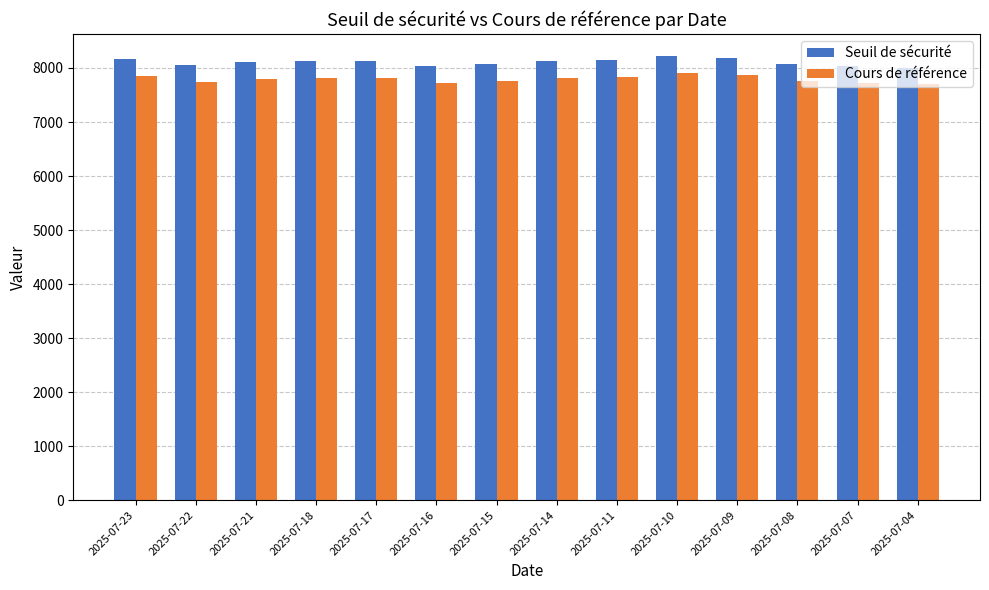

Which series has the widest spread of values?

Seuil de sécurité